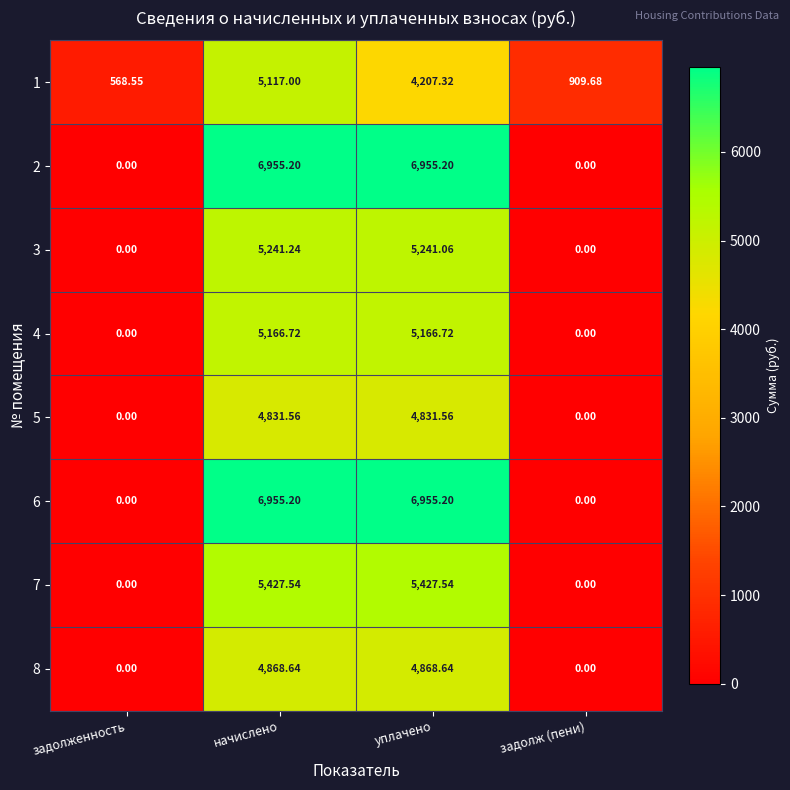

Where does the 2 series first go above 6955?

начислено